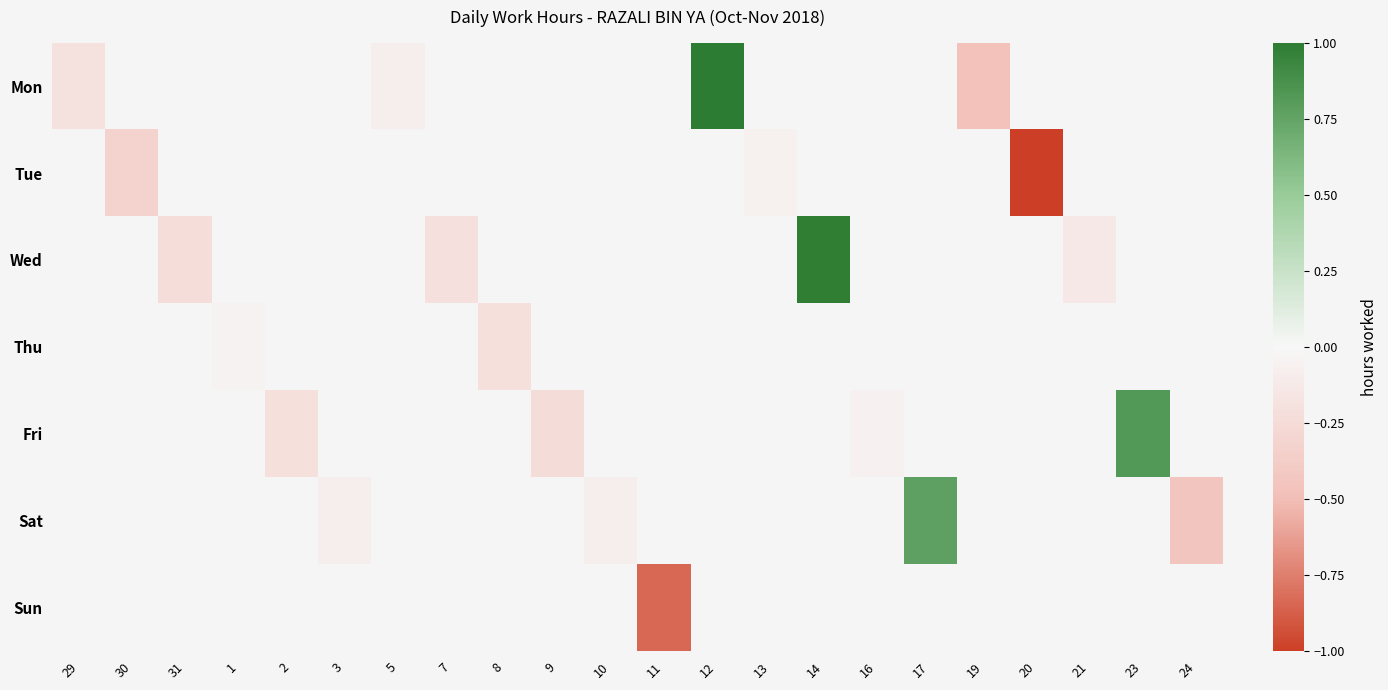

How many values in Sat are above zero?

1